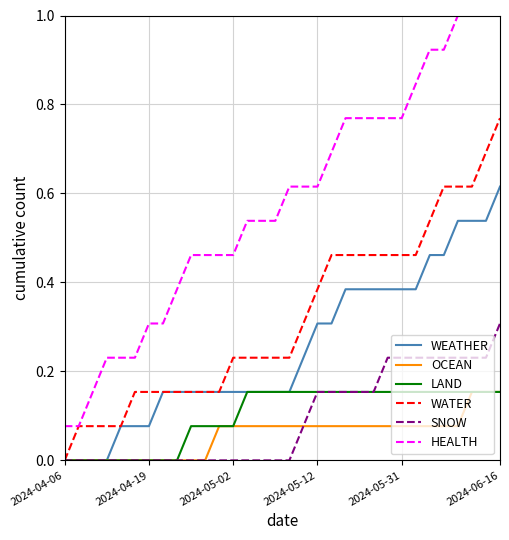

Which series has the widest spread of values?

HEALTH